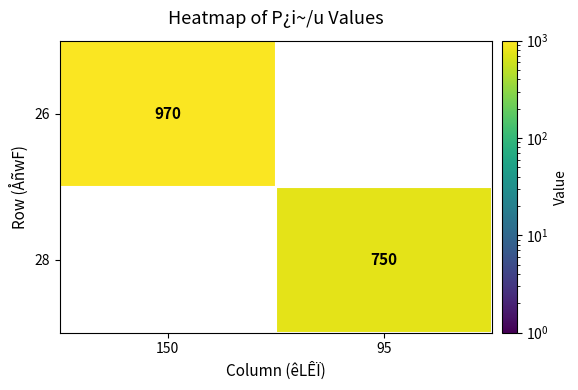

The 28 series shows 750.0 at 95. True or false?

True